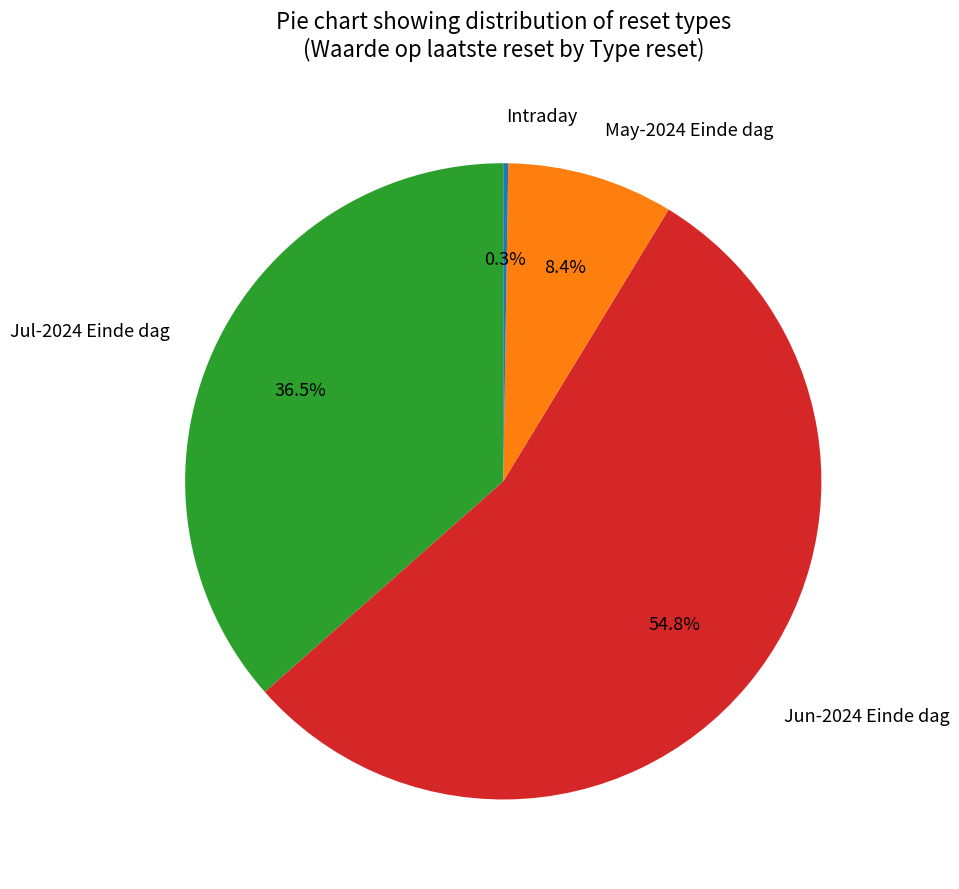

What is the majority slice?

Jun-2024 Einde dag